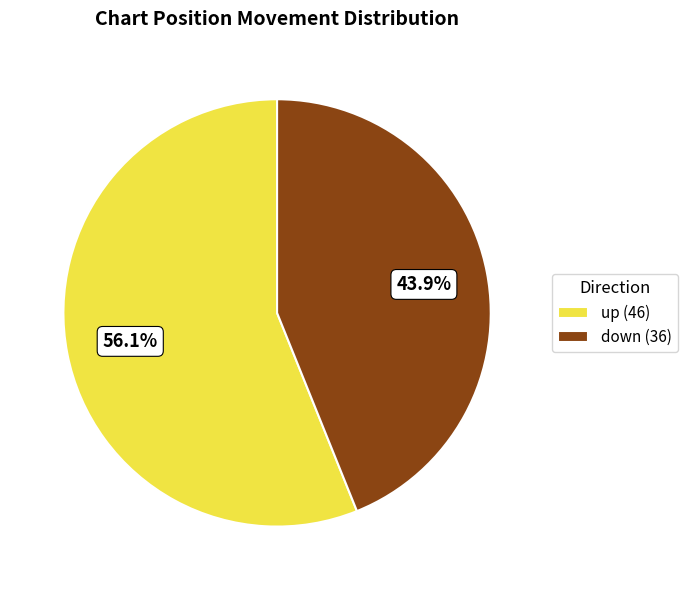

Between up and down, which is larger?

up